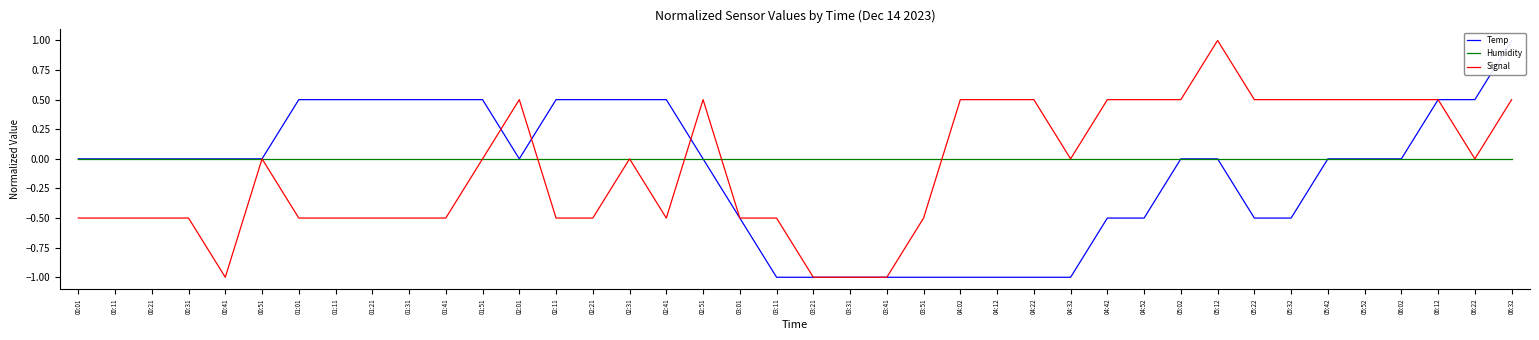

Where does the Signal series first go above 0?

02:01